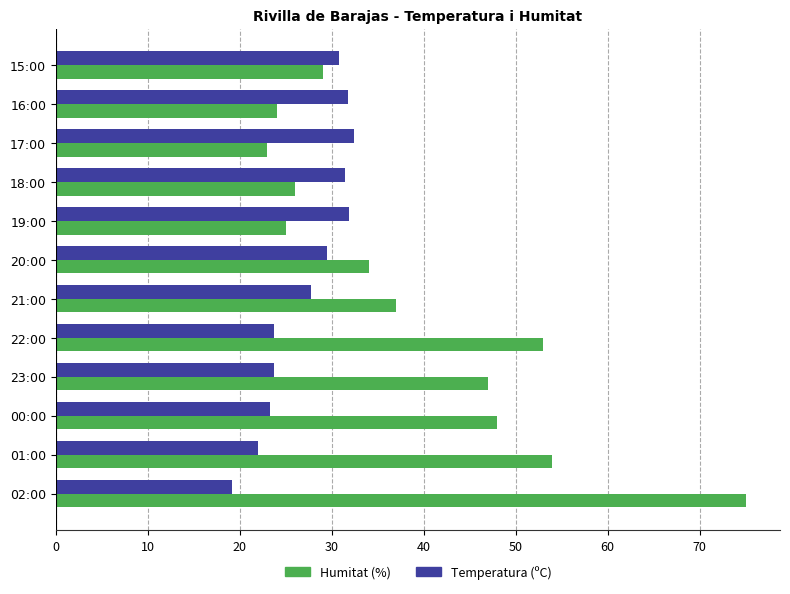

True or false: Humitat (%) has a value of 6.3 at 19:00.

False